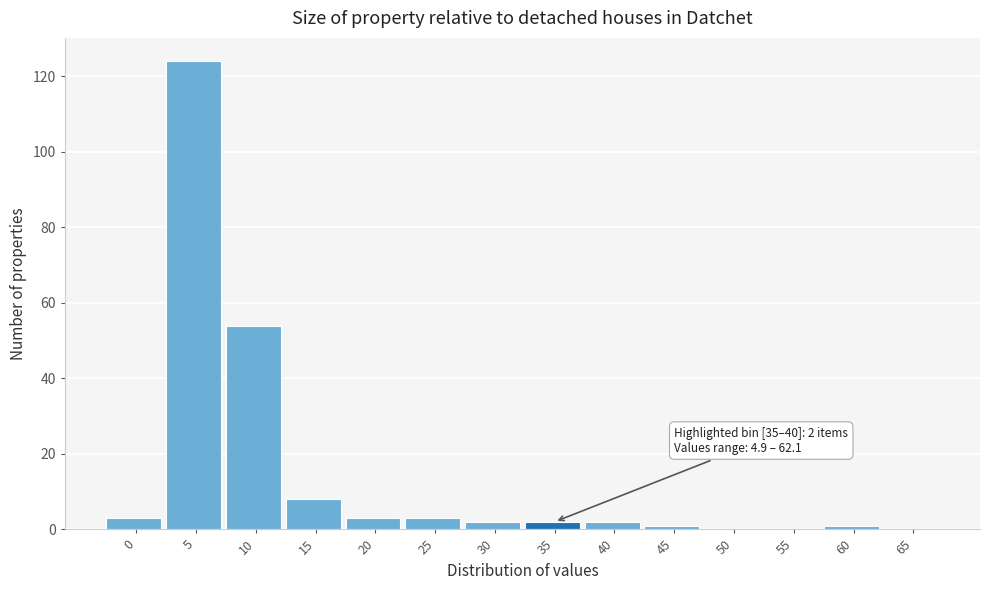

Reading right to left, list all the values displayed in this chart.

65=0	60=1	55=0	50=0	45=1	40=2	35=2	30=2	25=3	20=3	15=8	10=54	5=124	0=3